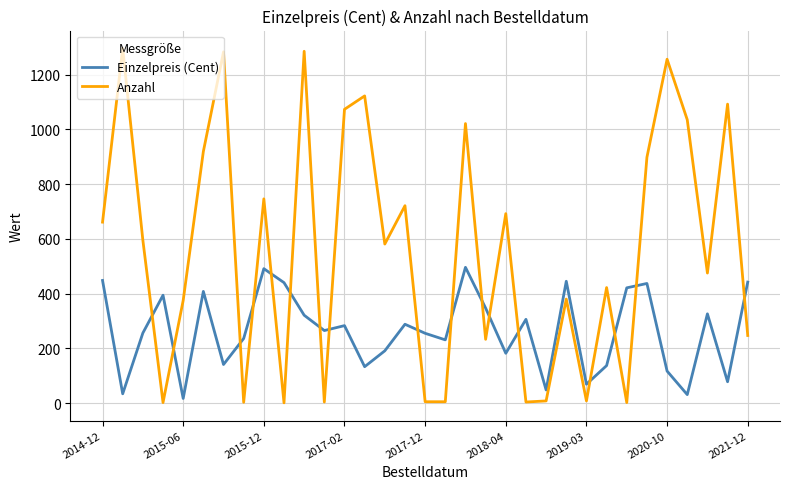

Rank the series by their average value, from lowest to highest.

Einzelpreis (Cent), Anzahl